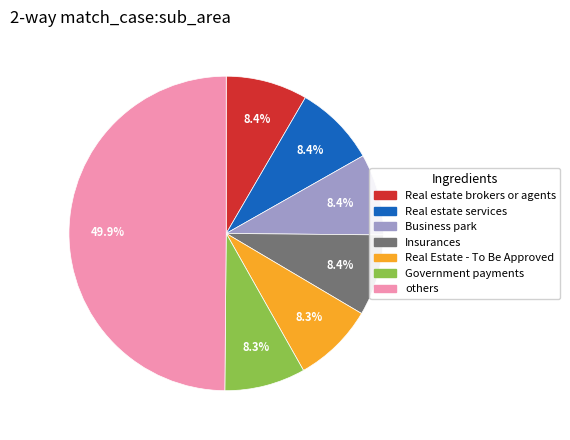

Is Business park the majority of the pie?

No